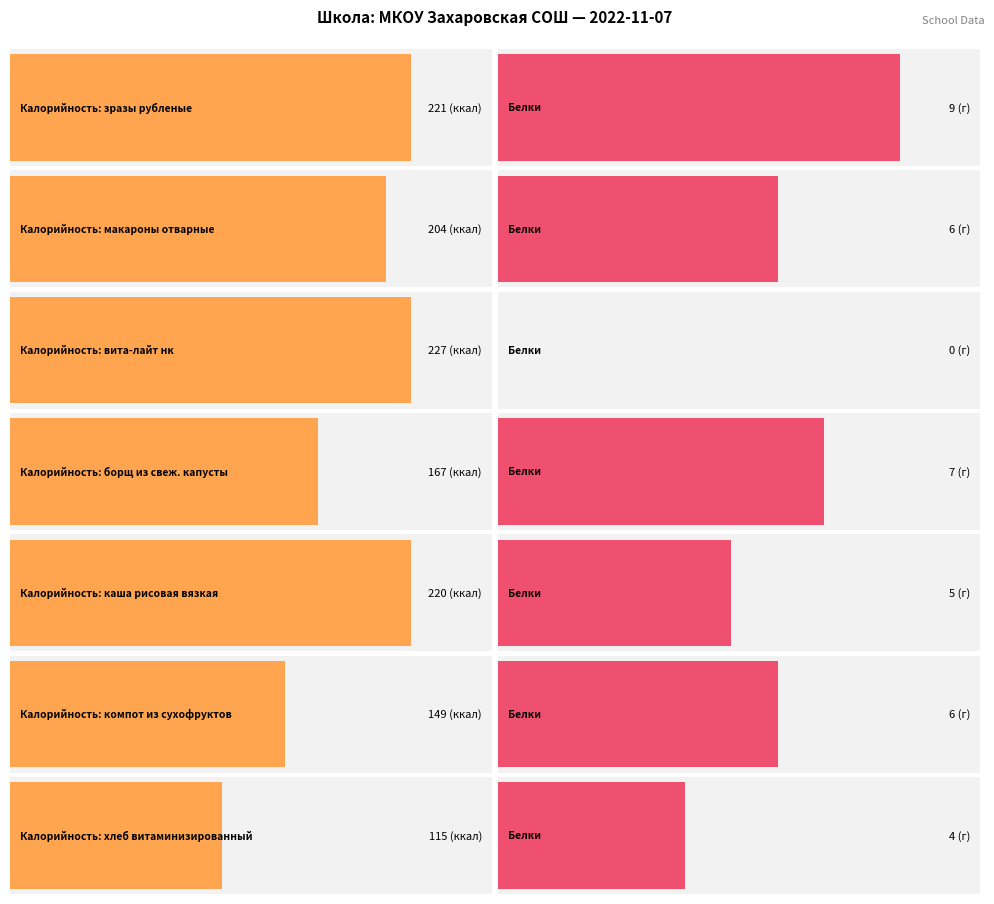

Reading left to right, what are all the values shown in this chart?

Калорийность: 221	204	227	167	220	149	115
Белки: 9	6	0	7	5	6	4